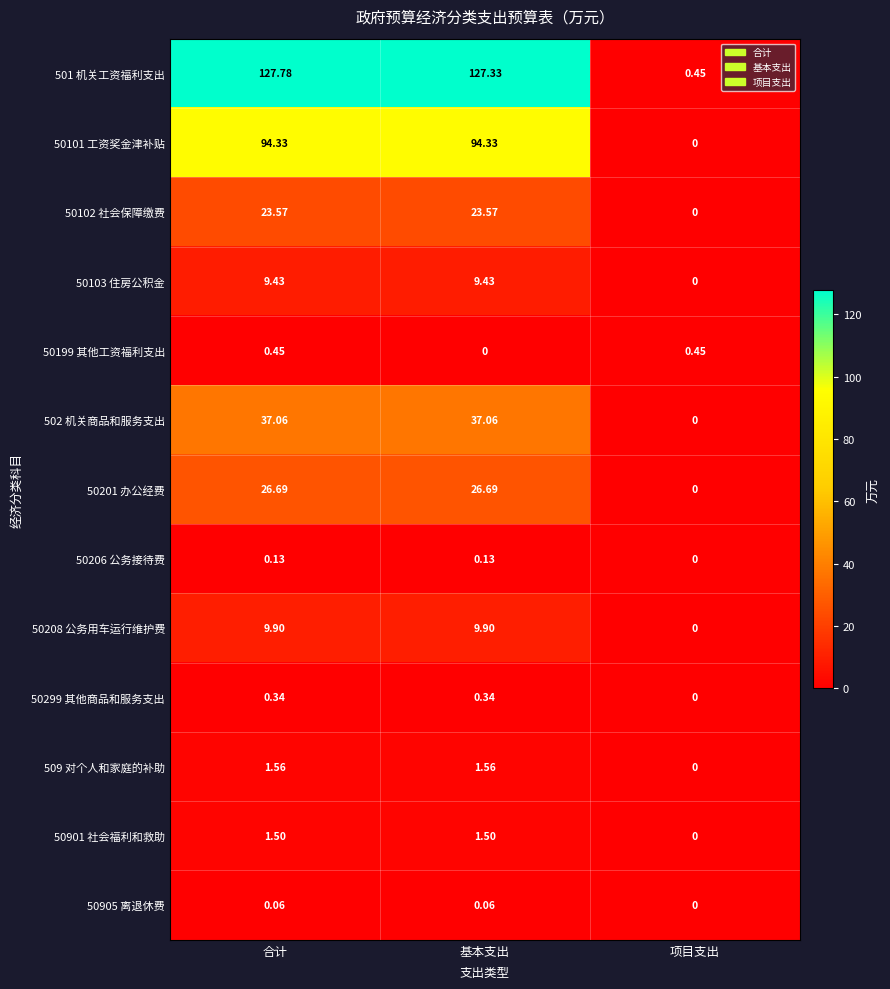

At how many categories does at least one series exceed 40?

2